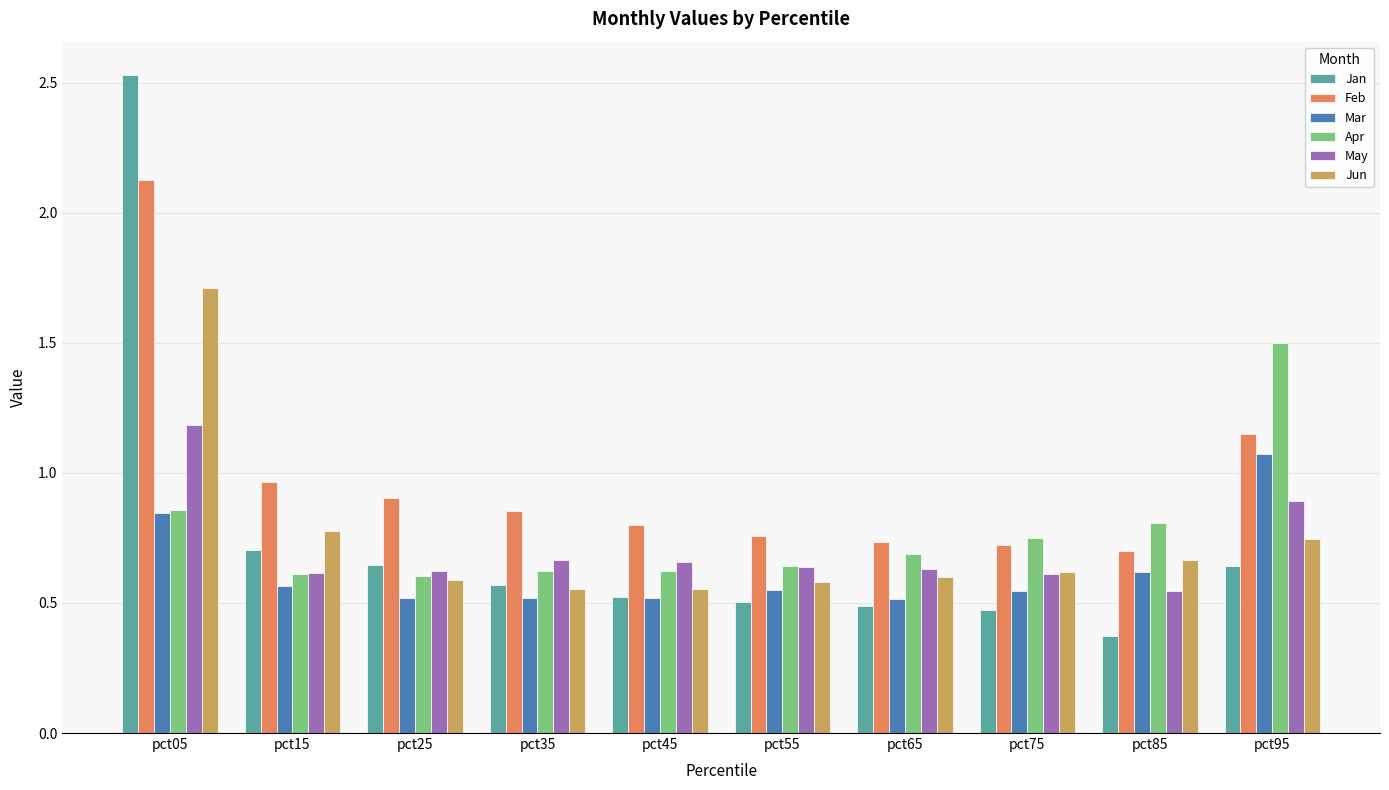

At how many categories does at least one series exceed 1?

2